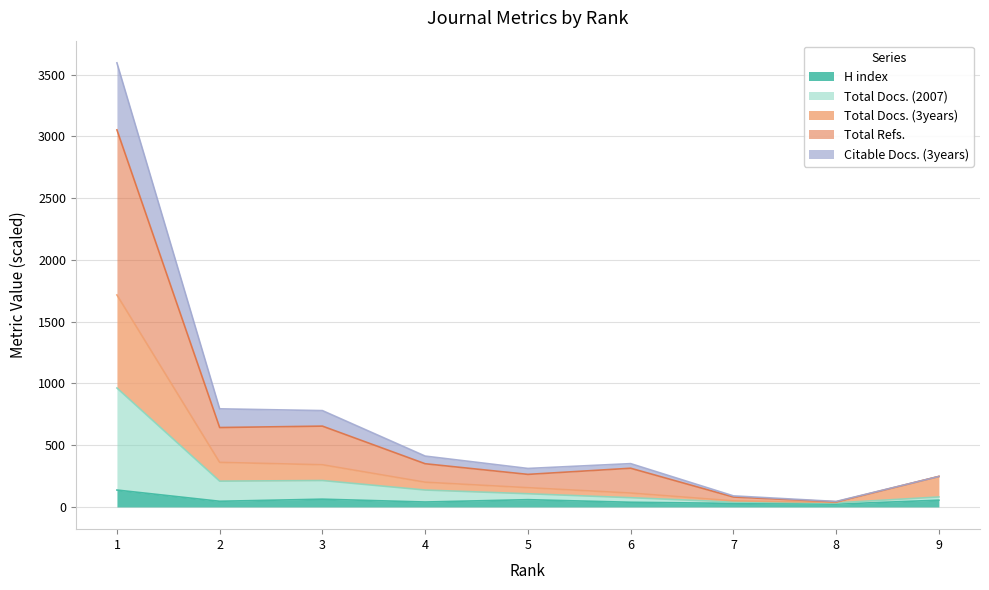

The value of H index at 8 is 23.0. True or false?

True